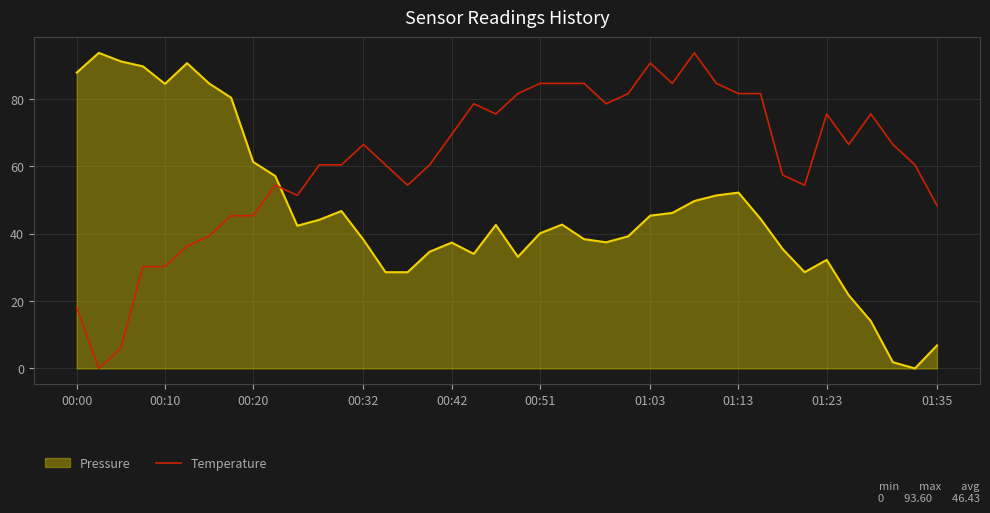

Which series has the largest total across all categories?

Temperature